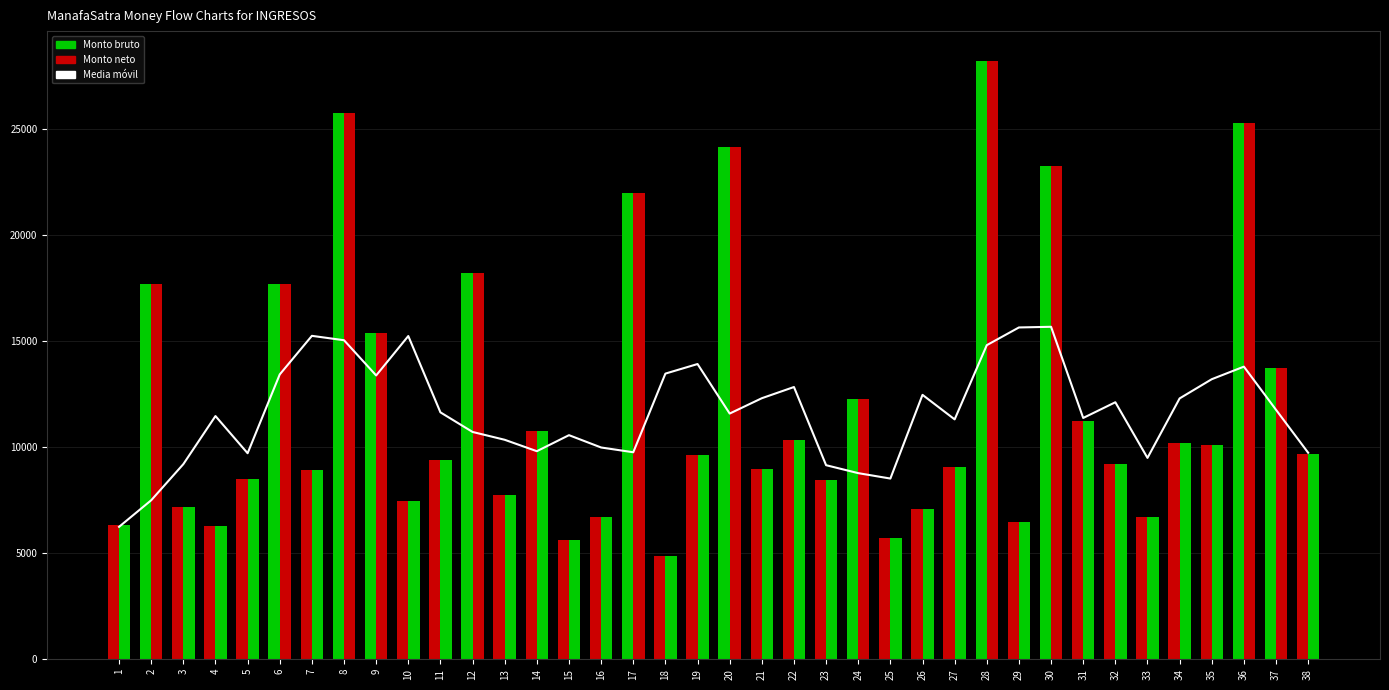

Reading left to right, extract all data points from this chart.

Media móvil: 1=6248.9	2=7501.9	3=9205.7	4=11474.9	5=9720.8	6=13438.0	7=15258.9	8=15051.7	9=13390.1	10=15249.6	11=11648.8	12=10724.5	13=10355.0	14=9816.6	15=10572.8	16=9991.3	17=9767.2	18=13477.0	19=13928.8	20=11592.5	21=12316.1	22=12844.3	23=9156.3	24=8781.2	25=8526.5	26=12475.3	27=11317.4	28=14818.8	29=15654.4	30=15685.6	31=11384.4	32=12125.9	33=9500.6	34=12306.8	35=13213.1	36=13805.8	37=11768.6	38=9743.6
Monto bruto: 1=6355.6	2=17701.8	3=7186.9	4=6265.3	5=8518.7	6=17701.8	7=8931.2	8=25773.1	9=15369.8	10=7482.5	11=9393.7	12=18228.7	13=7769.0	14=10748.5	15=5635.2	16=6701.5	17=22010.0	18=4861.3	19=9628.1	20=24184.0	21=8960.5	22=10328.4	23=8479.7	24=12268.8	25=5744.3	26=7084.8	27=9054.7	28=28224.0	29=6479.2	30=23251.0	31=11263.0	32=9210.9	33=6718.0	34=10186.4	35=10124.7	36=25294.2	37=13742.1	38=9681.9
Monto neto: 1=6355.6	2=17701.8	3=7186.9	4=6265.3	5=8518.7	6=17701.8	7=8931.2	8=25773.1	9=15369.8	10=7482.5	11=9393.7	12=18228.7	13=7769.0	14=10748.5	15=5635.2	16=6701.5	17=22010.0	18=4861.3	19=9628.1	20=24184.0	21=8960.5	22=10328.4	23=8479.7	24=12268.8	25=5744.3	26=7084.8	27=9054.7	28=28224.0	29=6479.2	30=23251.0	31=11263.0	32=9210.9	33=6718.0	34=10186.4	35=10124.7	36=25294.2	37=13742.1	38=9681.9